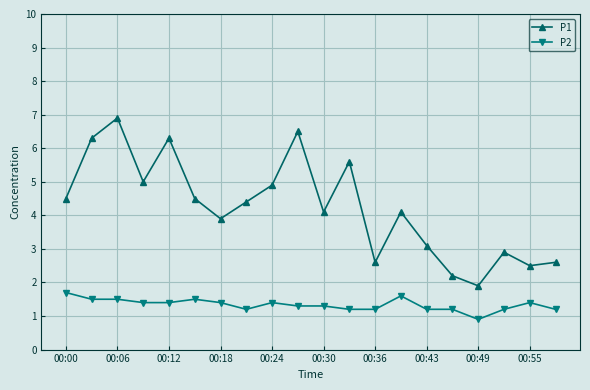

What is the difference between the second highest and minimum values in the P1 series?

4.6